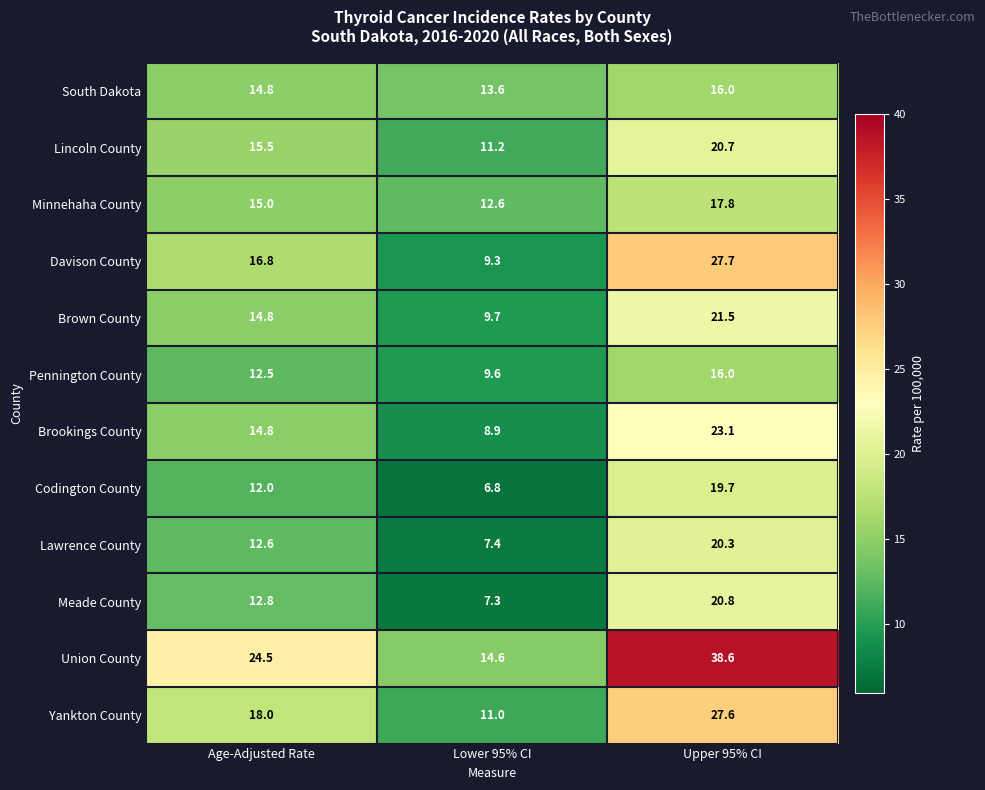

Which label corresponds to the largest value in the chart?

Upper 95% CI